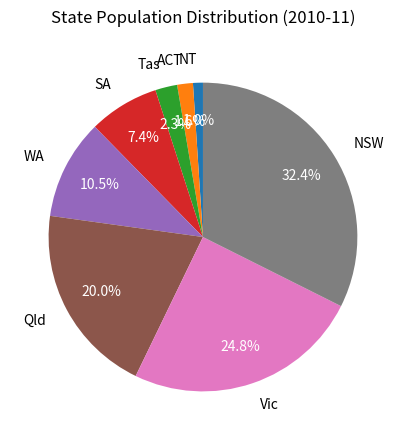

Which has a higher value, NT or NSW?

NSW